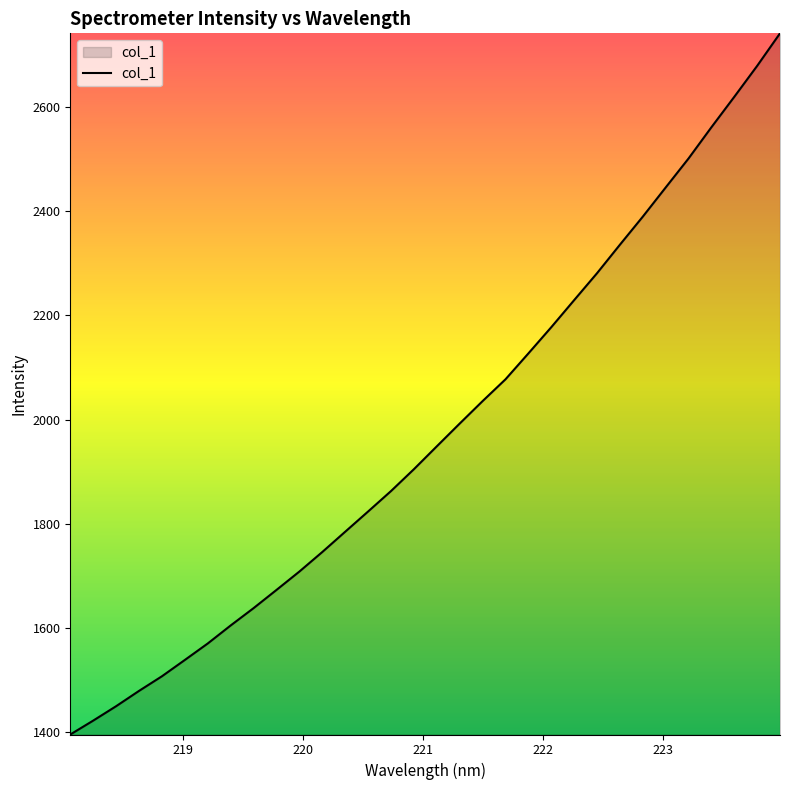

What is the greatest value displayed?

2741.7